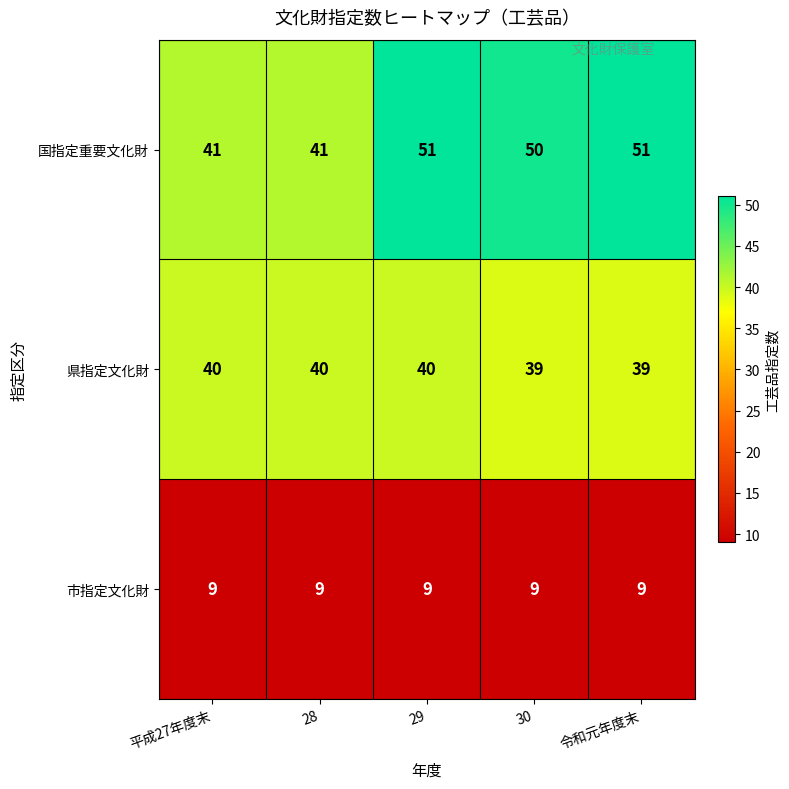

What is the minimum value for 県指定文化財?

39